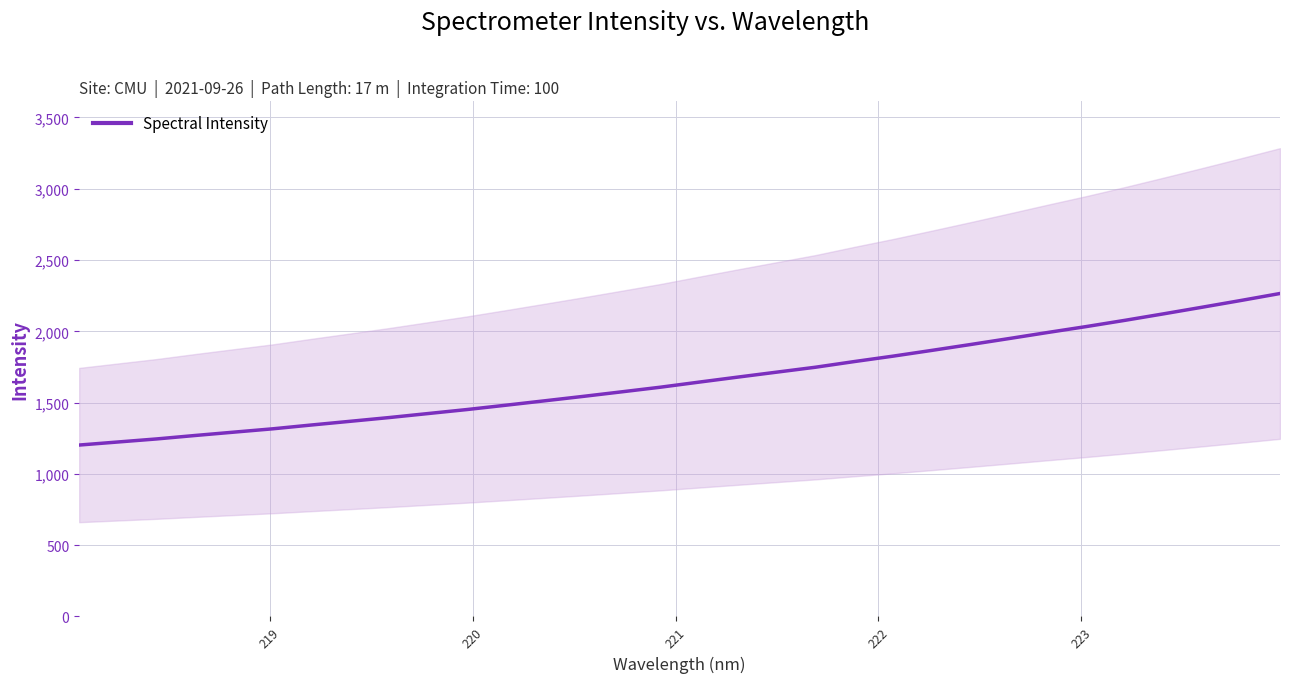

What is the highest value of the Spectral Intensity series?

2265.2